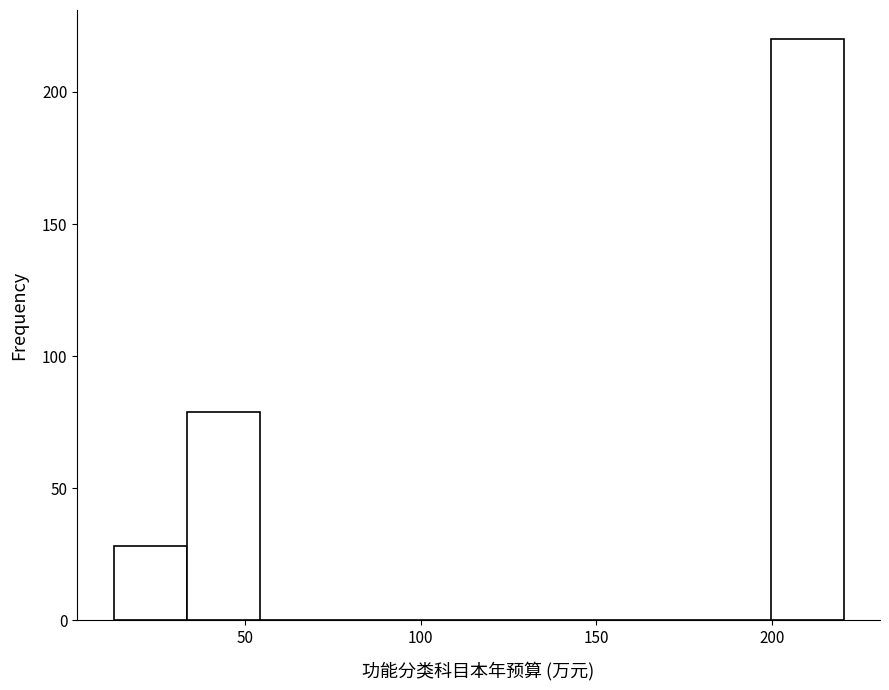

What is the height of the bar covering 35 to 55 on the x-axis? Neither the bar edges nor the heights are printed on the chart, so give them approximately, as read against the axes.

80